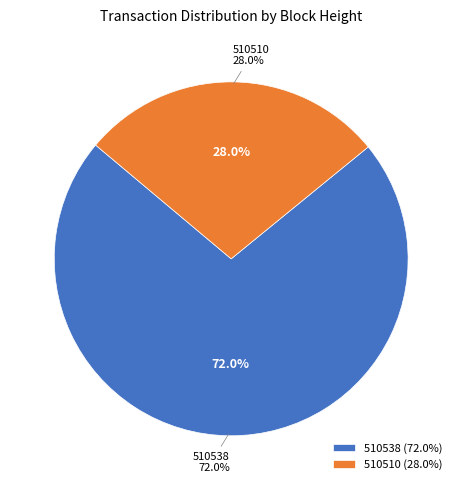

To the nearest percent, what portion does 510538 represent?

72%